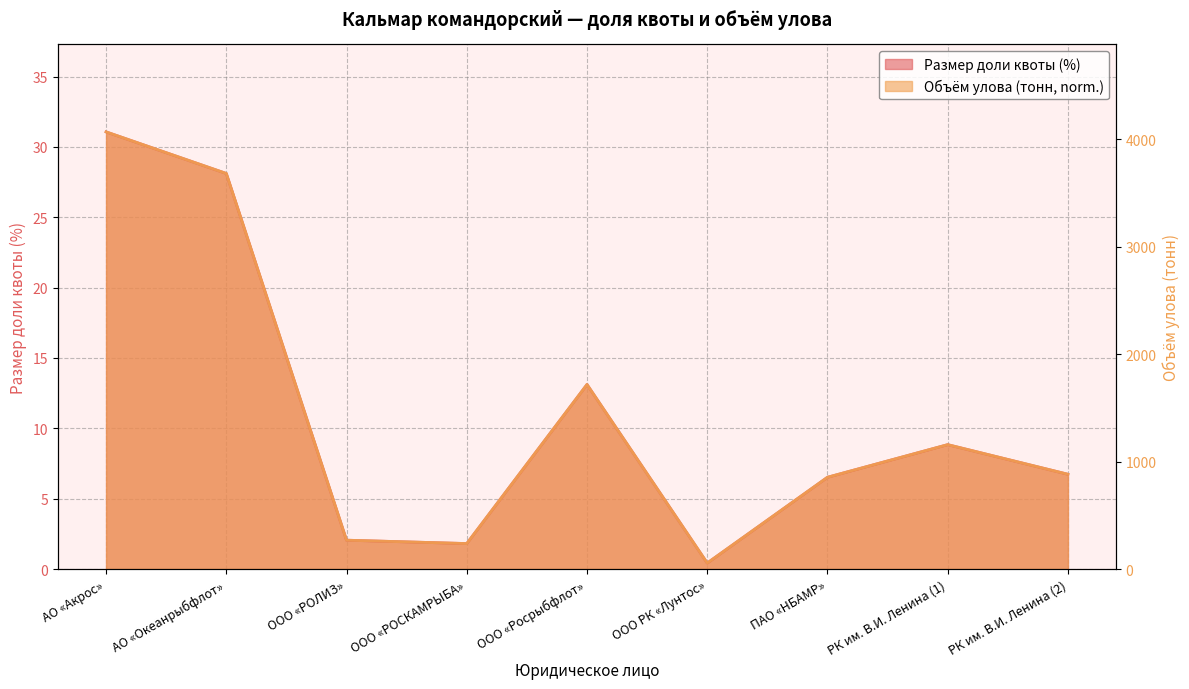

What value does the Объем улова (тонн) series have at ПАО «НБАМР»?

6.5